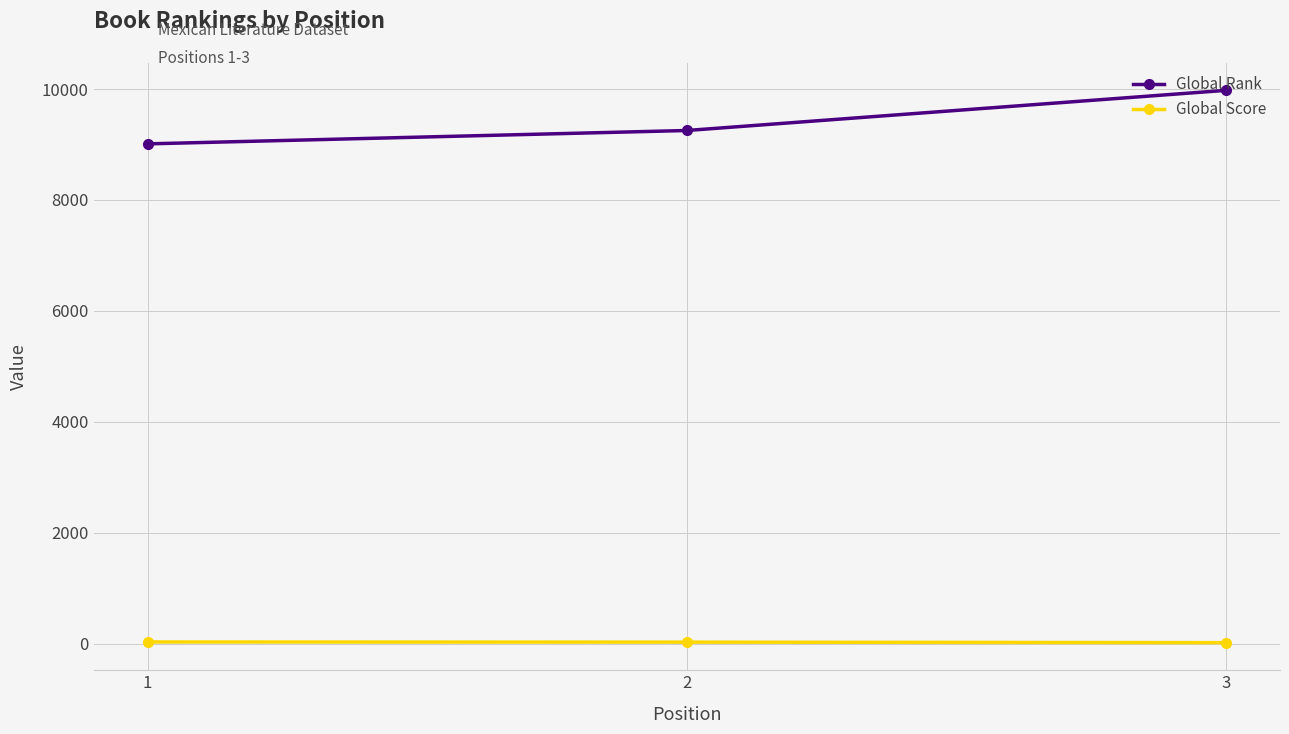

The Global Score series shows 29 at 2. True or false?

True